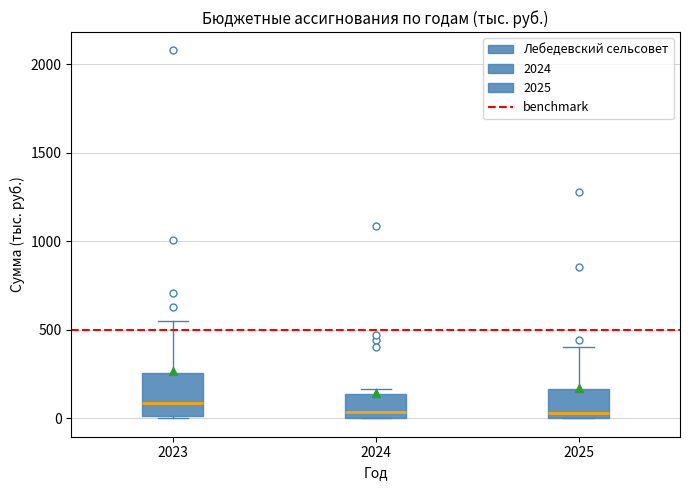

Reading left to right, transcribe this box plot: for each box, give where its median line is, the range the box spans, and where its two whiskers end, as read against the y-axis. The values are not printed on the chart, so give them approximately, as read against the axis.

2023: median 100, box 0 to 250, whiskers 0 to 550
2024: median 50, box 0 to 150, whiskers 0 to 150 (just above the box's upper edge)
2025: median 50, box 0 to 150, whiskers 0 to 400